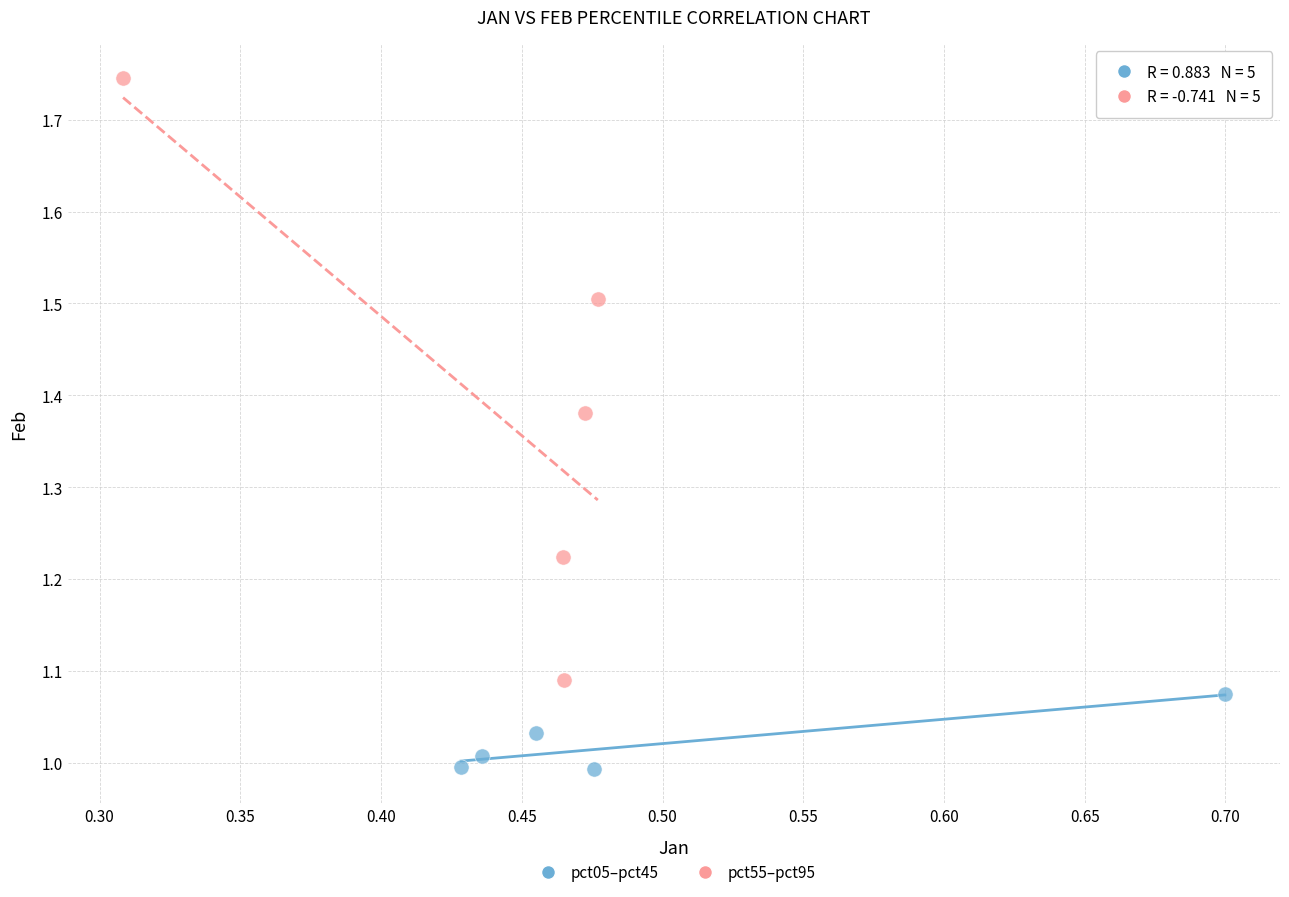

Which series reaches the minimum Y coordinate?

pct05–pct45